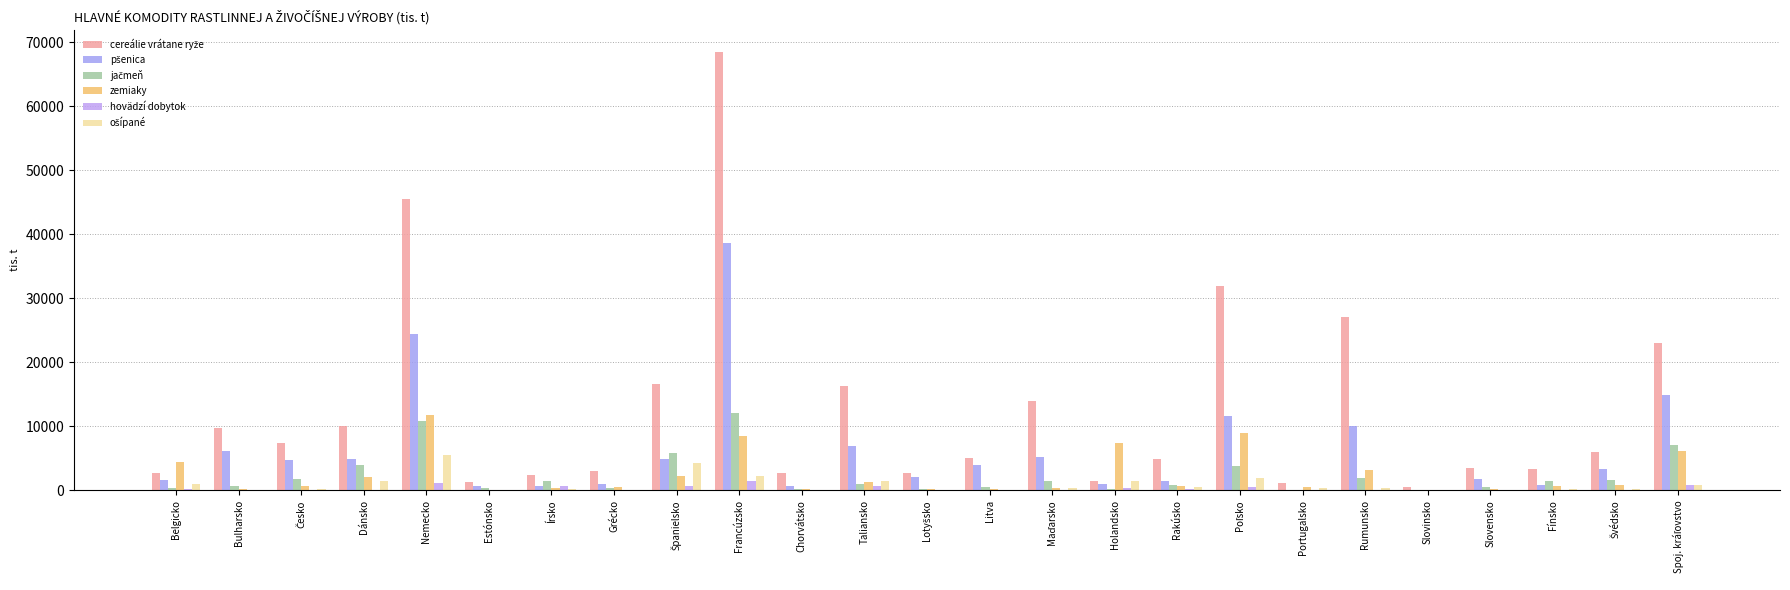

At which label does cereálie vrátane ryže reach its minimum?

Slovinsko